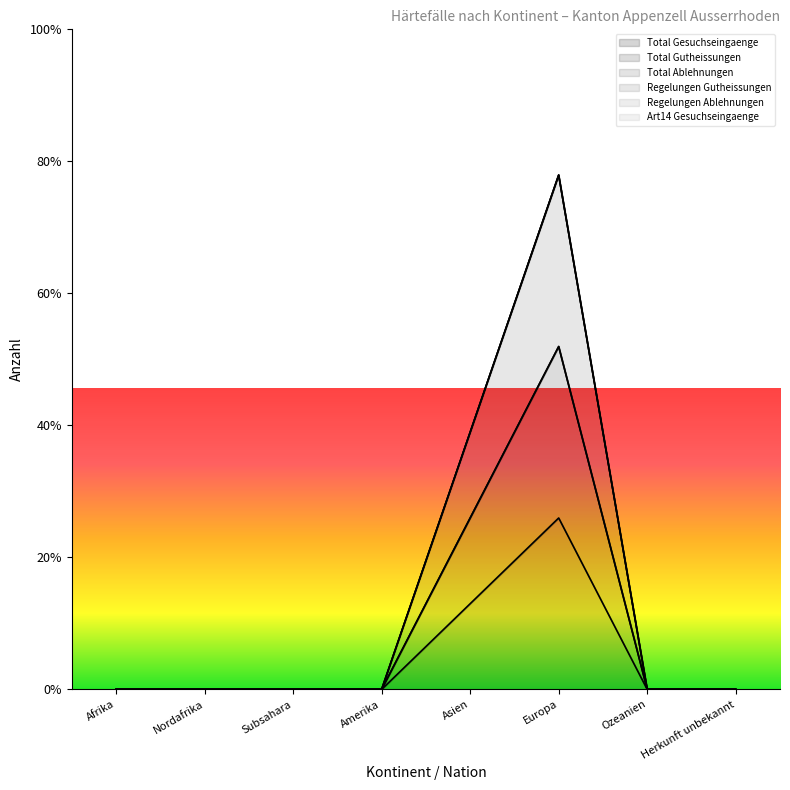

What is the maximum value for Regelungen Gutheissungen?

4